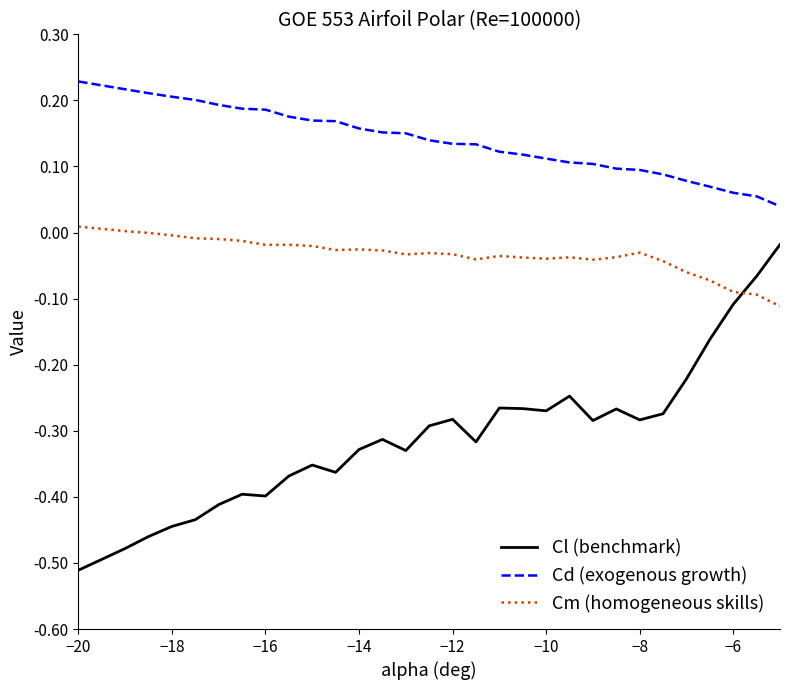

List the series in order of their overall mean, lowest first.

Cl (benchmark), Cm (homogeneous skills), Cd (exogenous growth)